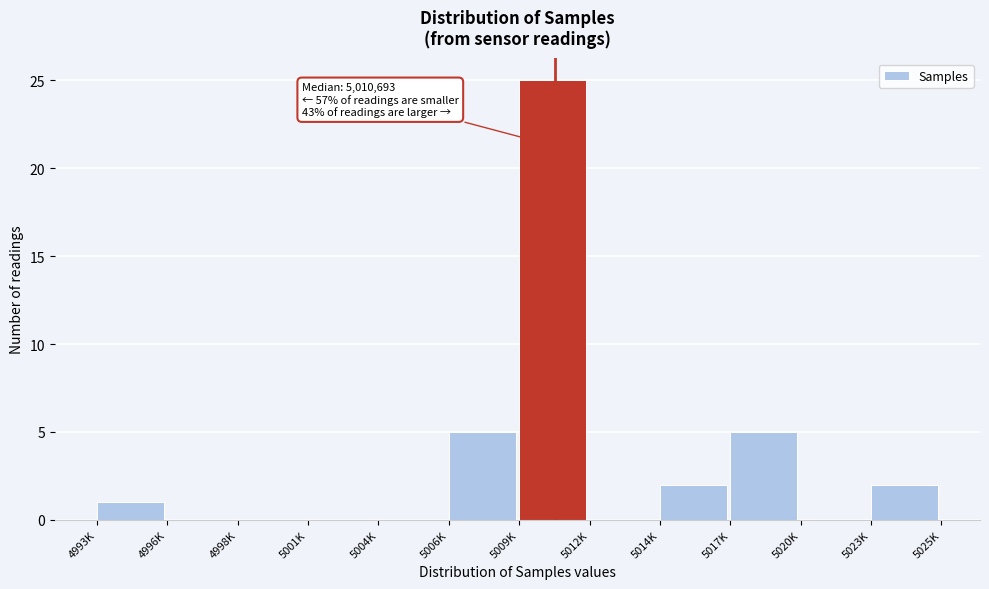

Reading right to left, extract all data points from this chart.

5023K=2	5020K=0	5017K=5	5014K=2	5012K=0	5009K=25	5006K=5	5004K=0	5001K=0	4998K=0	4996K=0	4993K=1